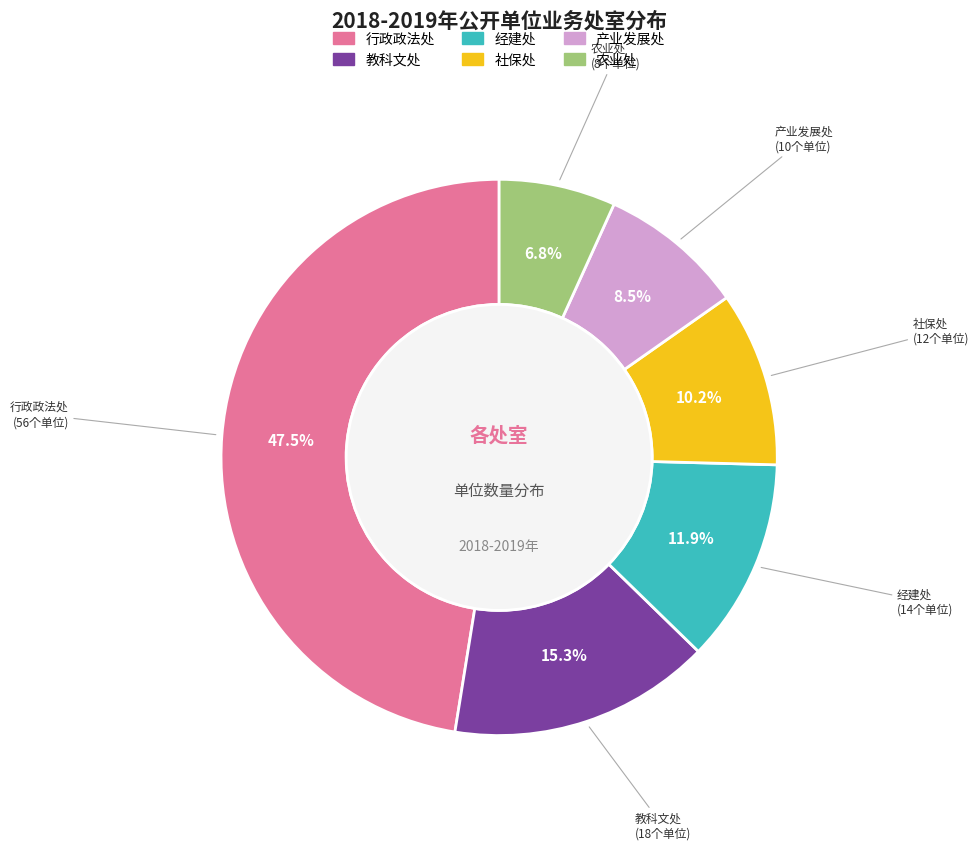

What portion of the pie excludes 教科文处?

84.7%